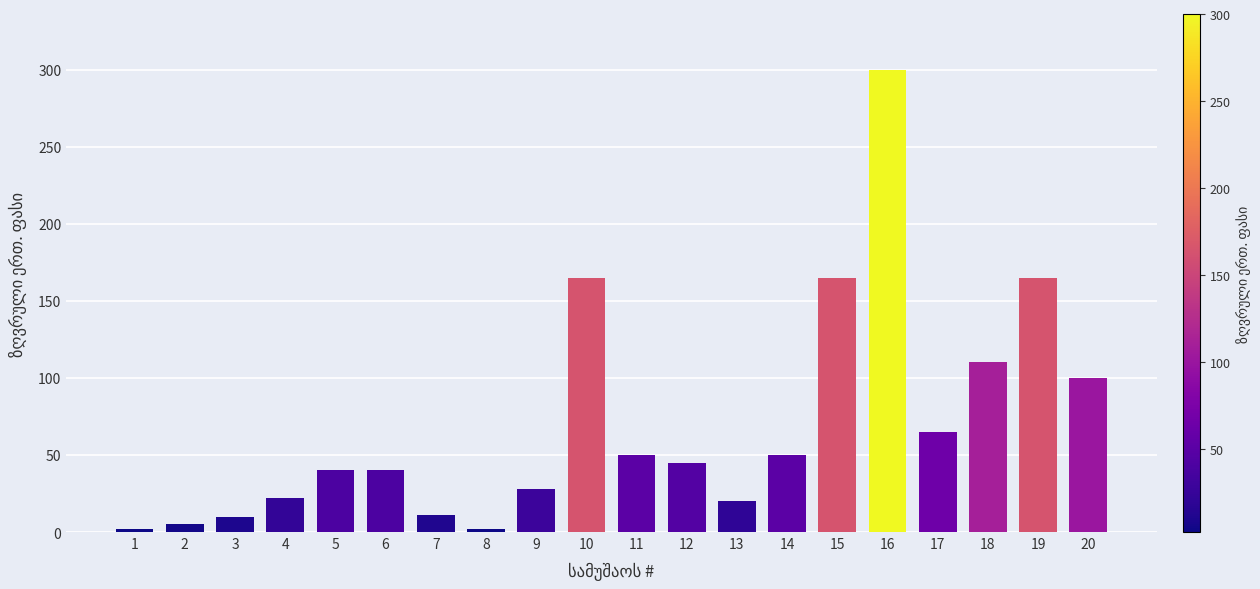

What is the difference between the maximum and second lowest values?

297.8